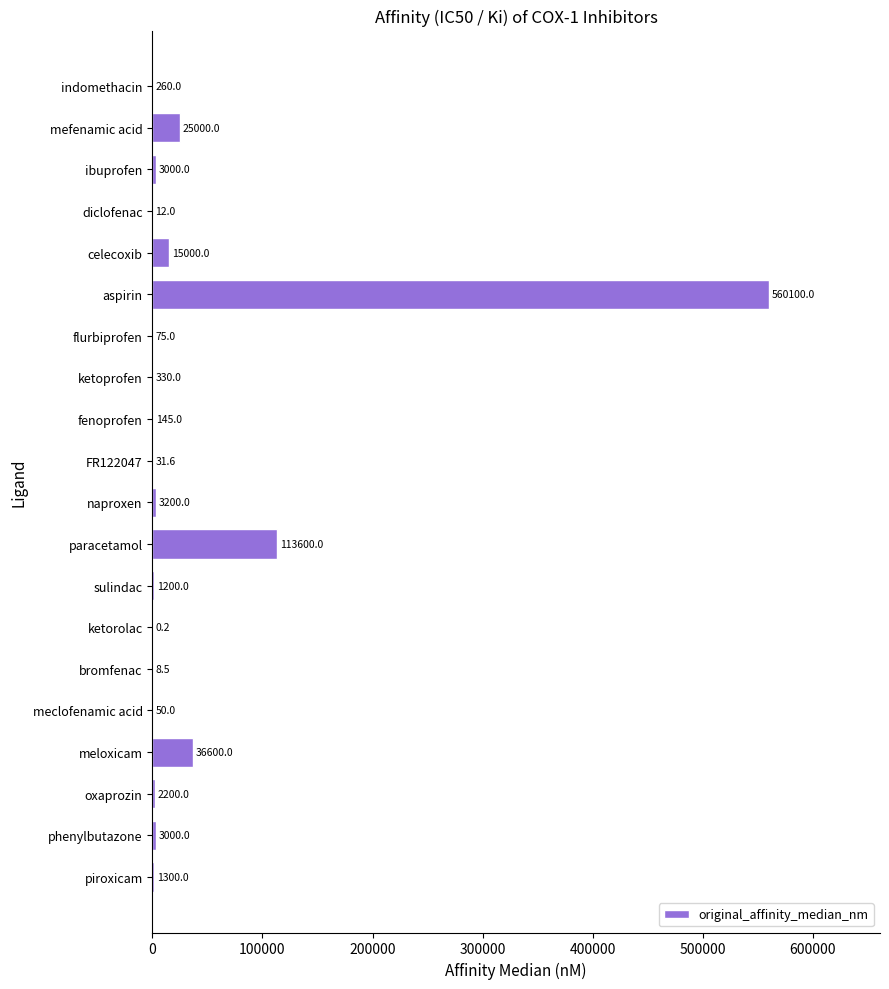

How many distinct data groups are displayed?

1